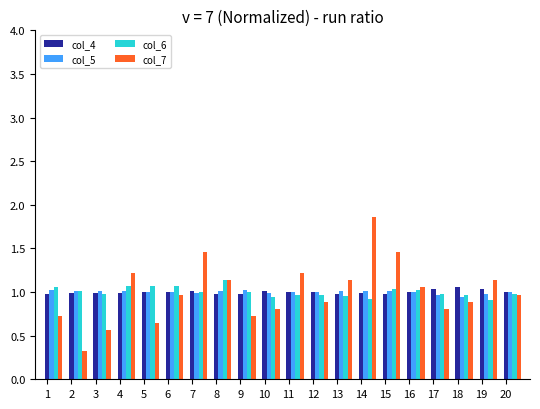

Which series has the largest range (max minus min)?

col_7